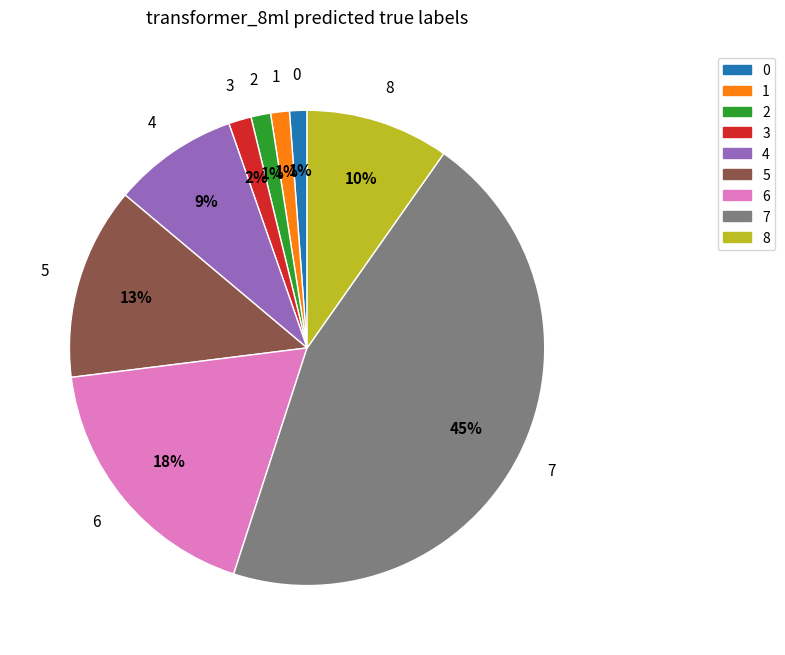

To the nearest percent, what is the average slice percentage?

11%